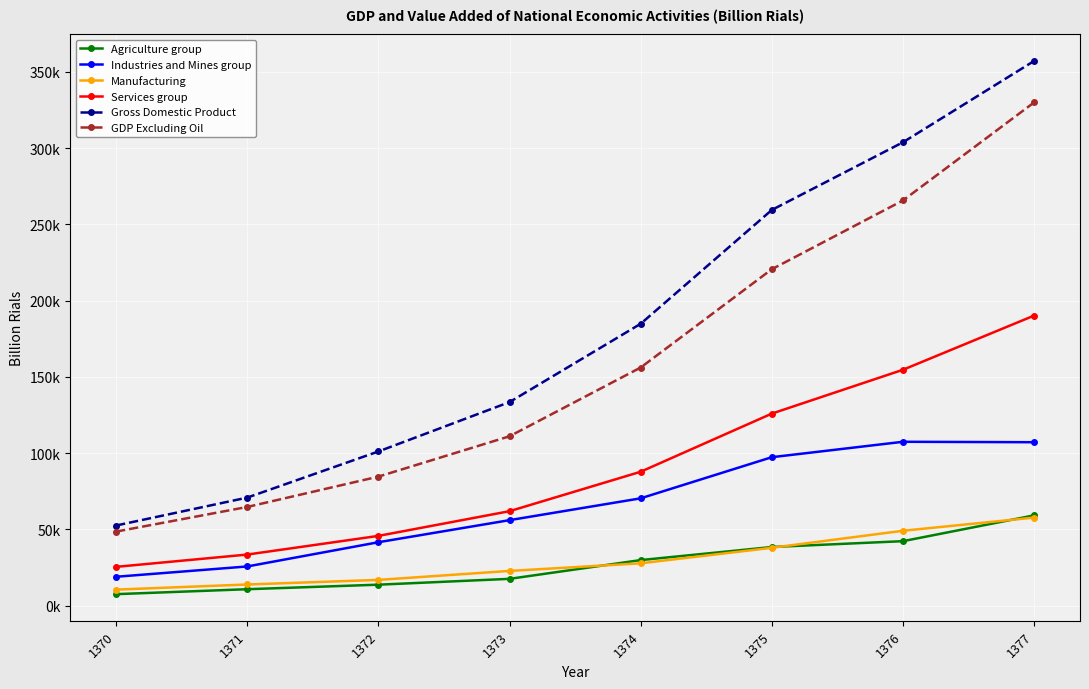

What is the smallest value displayed?

7453.9